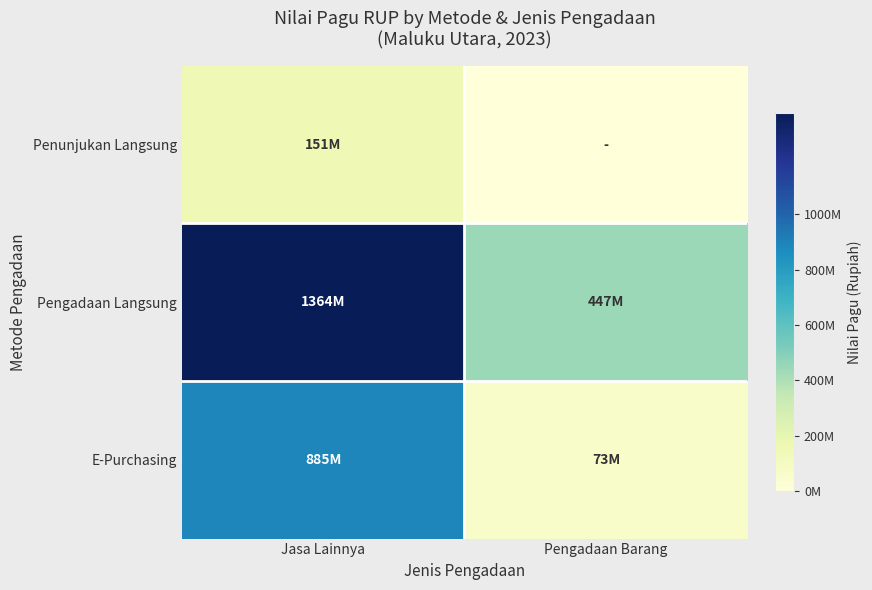

What is the maximum value shown in the chart?

1364178000